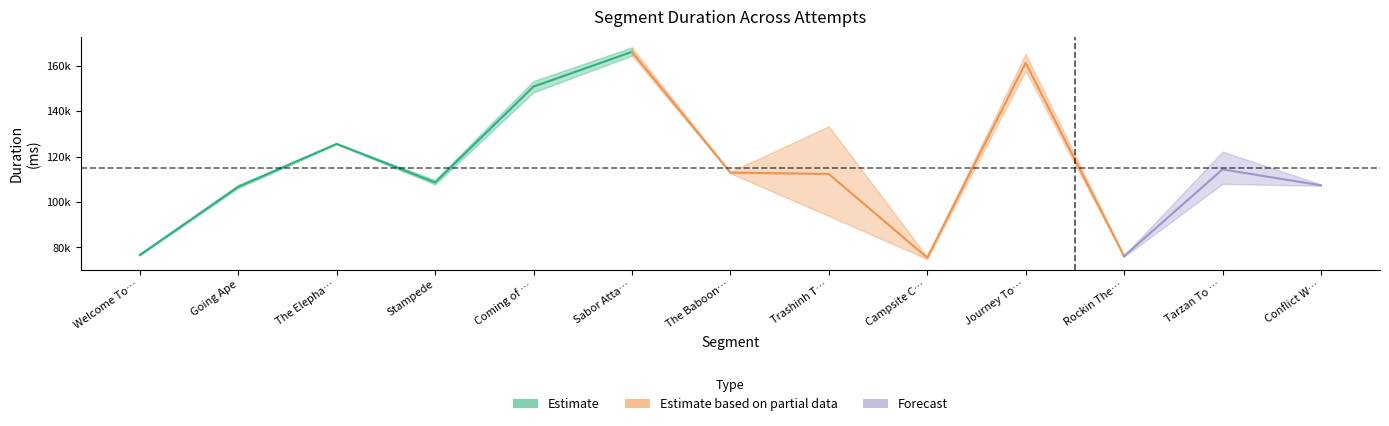

Which label corresponds to the largest value in the chart?

Sabor Attacks